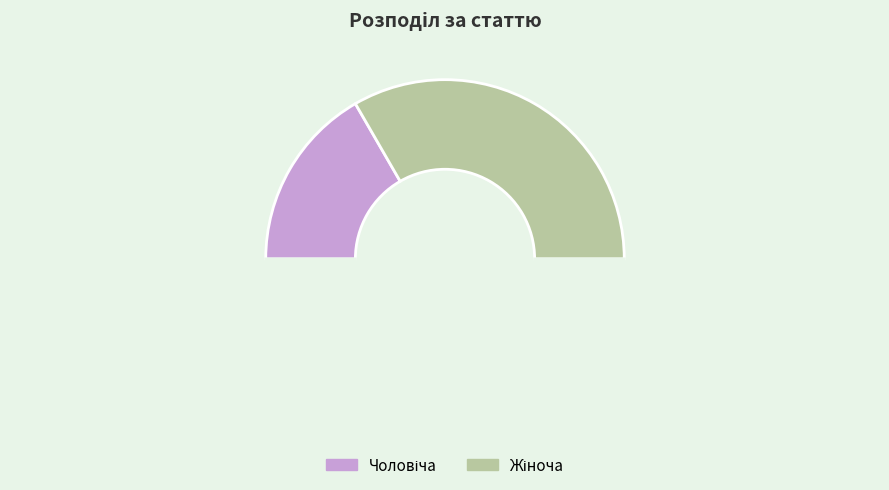

To the nearest percent, what is the average slice percentage?

50%